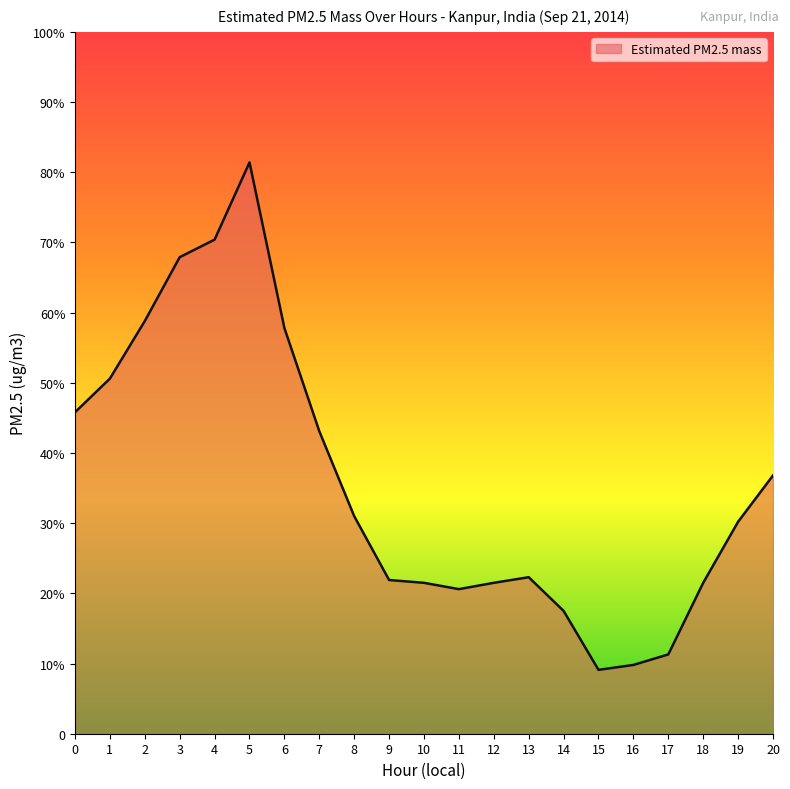

What is the change in value from 5 to 16?

-71.6